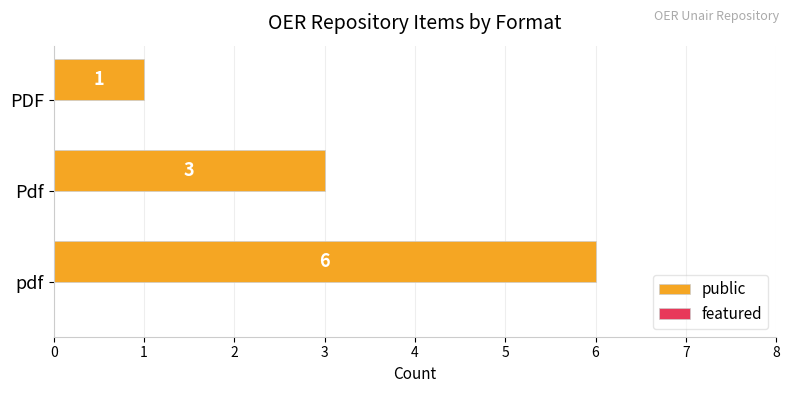

What is the sum of all values?

10